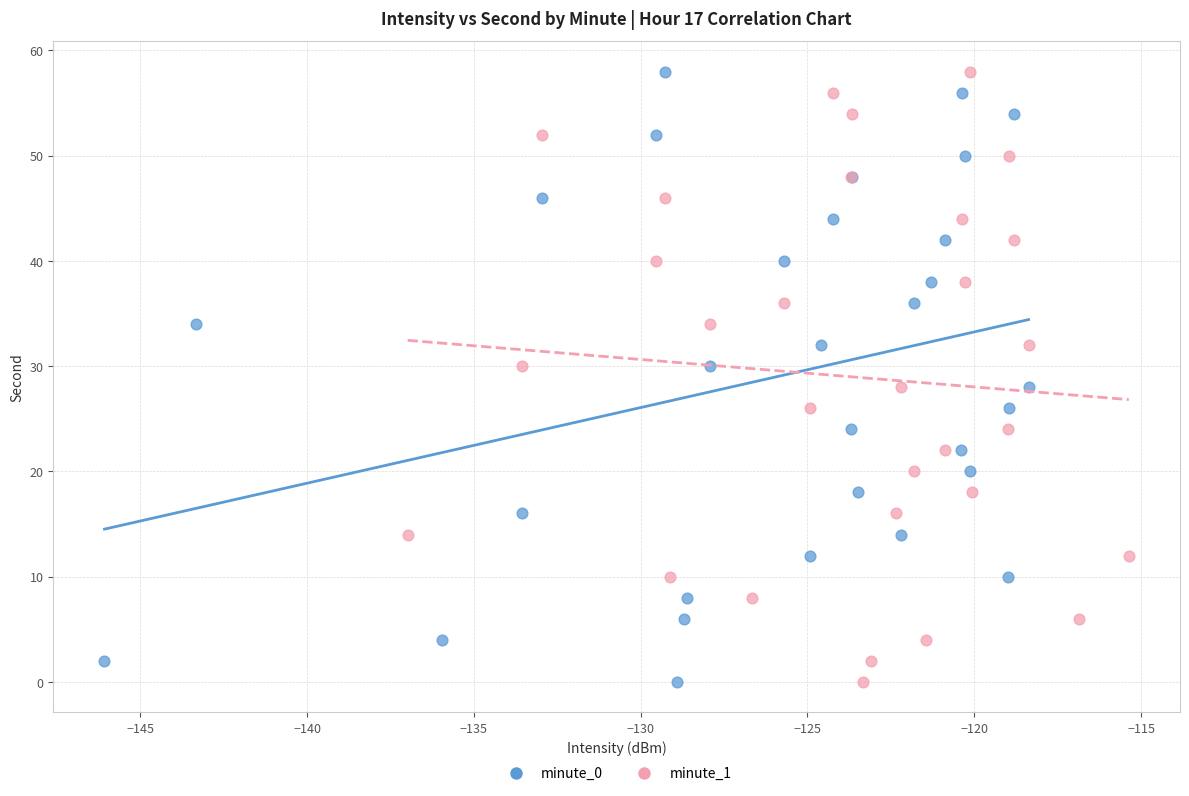

What are all the series names shown in the legend?

minute_0, minute_1